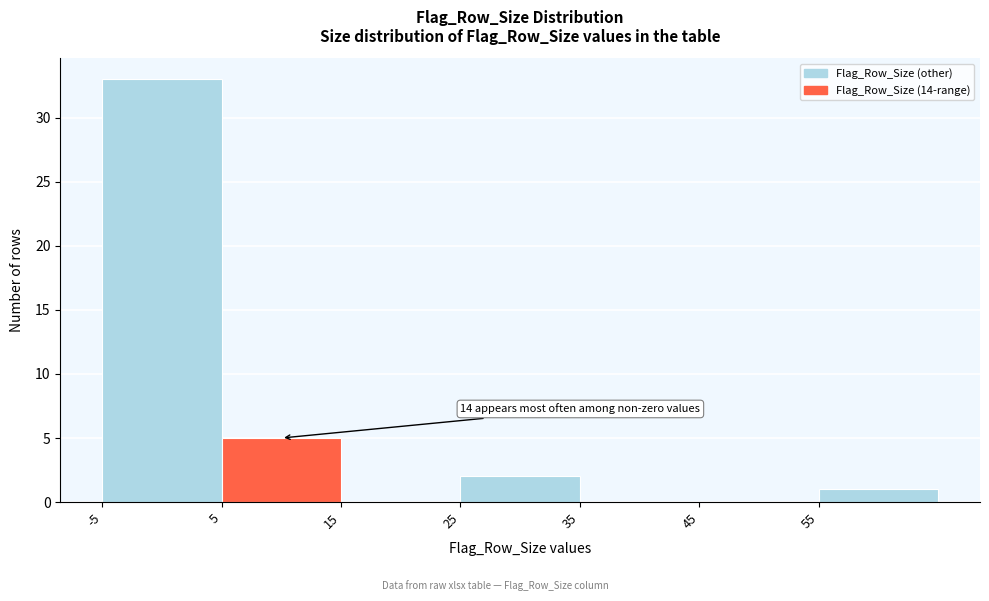

Over which range of the x-axis is the bar tallest?

-5 to 5